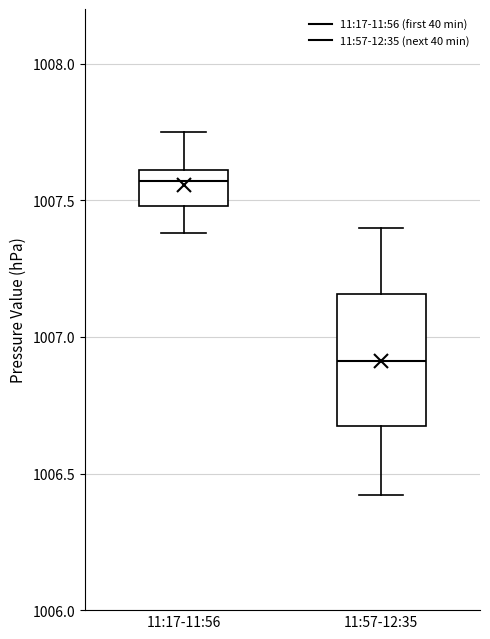

Which box's median line is the highest?

11:17-11:56